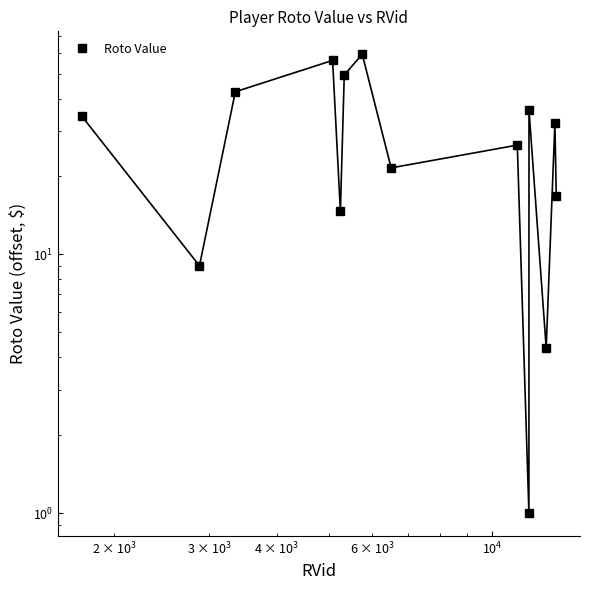

The value at 9 is 1.8. True or false?

False